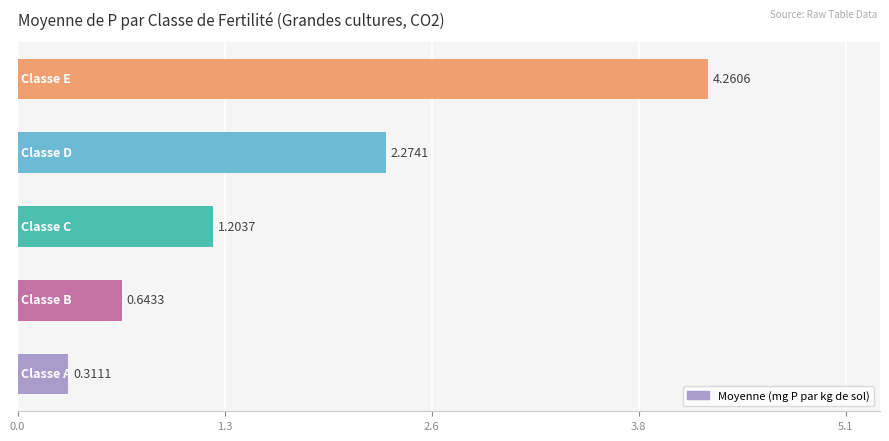

What is the difference between the maximum and minimum values?

3.9